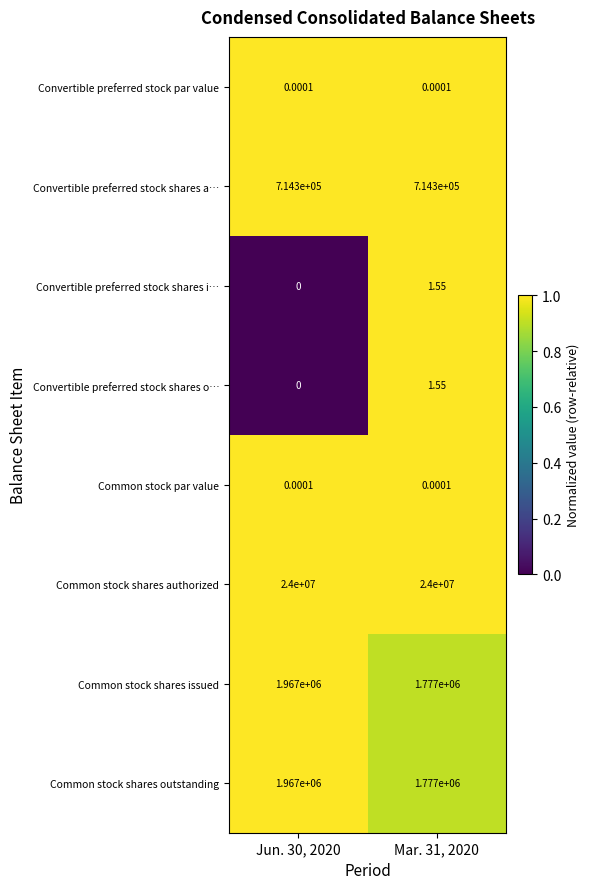

Is the value of Common stock shares outstanding at Mar. 31, 2020 greater than the value of Common stock par value at Jun. 30, 2020?

Yes